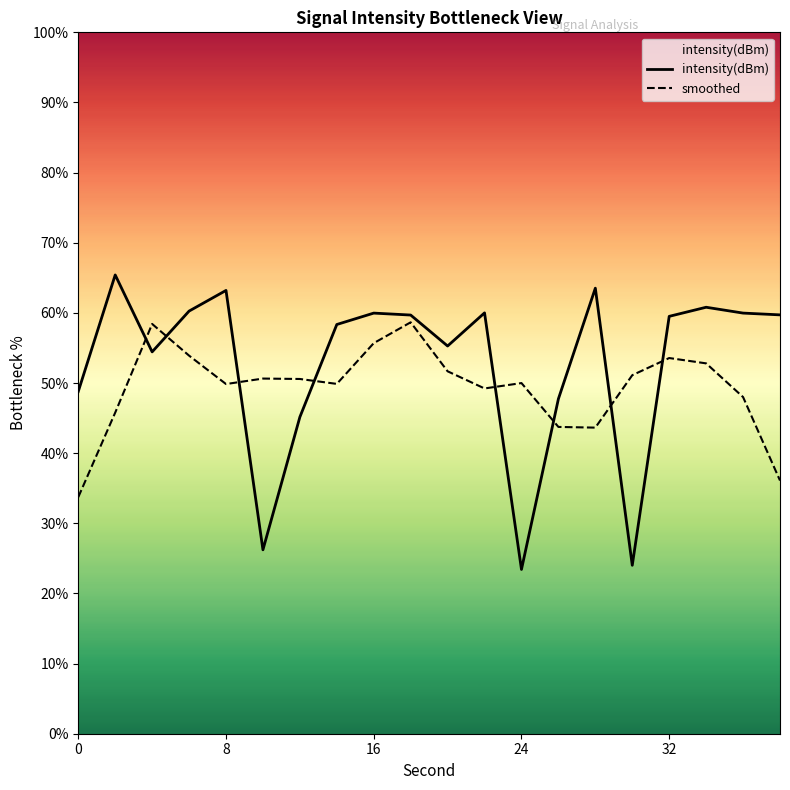

How many distinct data groups are displayed?

2